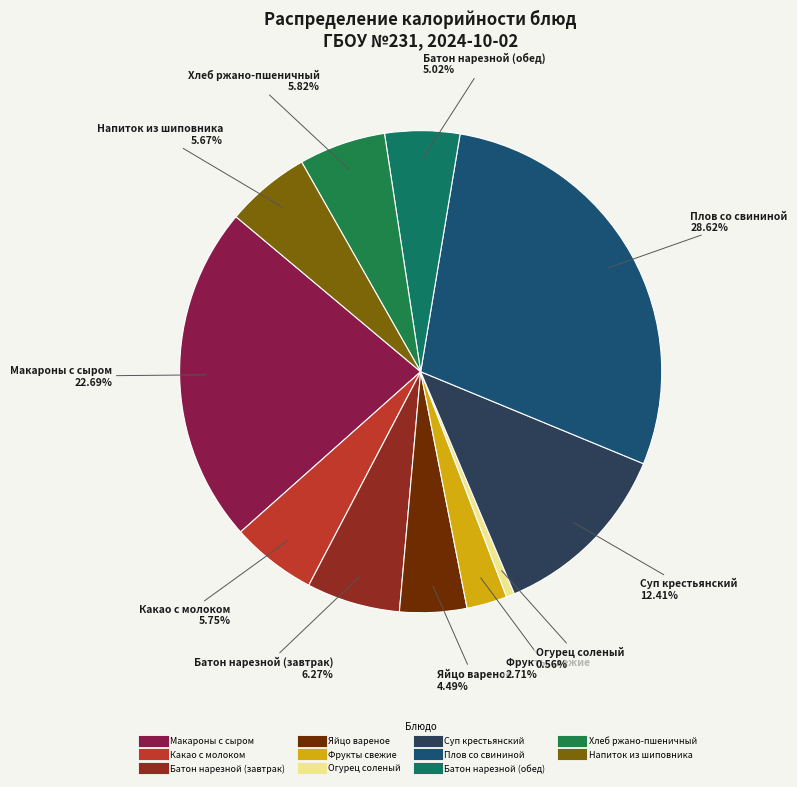

To the nearest percent, what portion does Батон нарезной (обед) represent?

5%